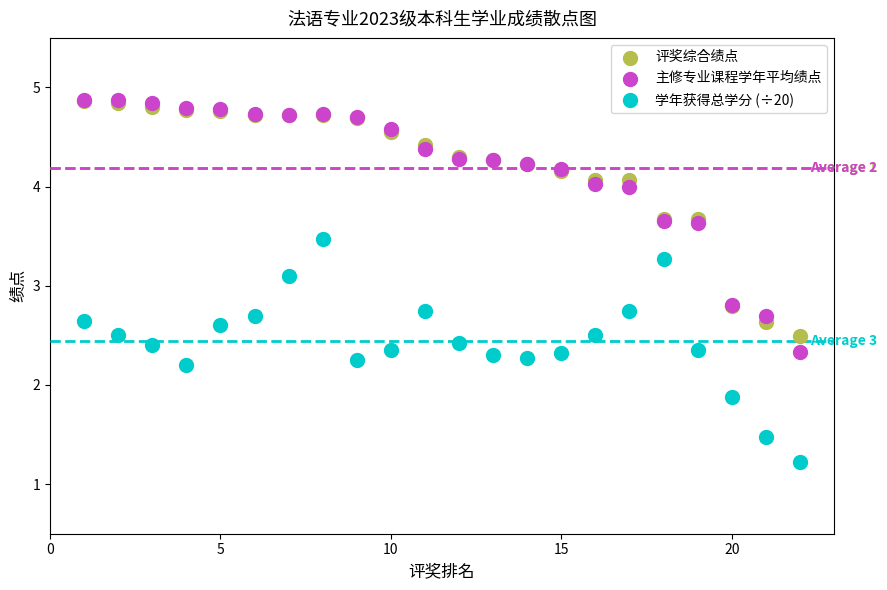

In the 主修专业课程学年平均绩点 series, what Y value is closest to 3?

2.8